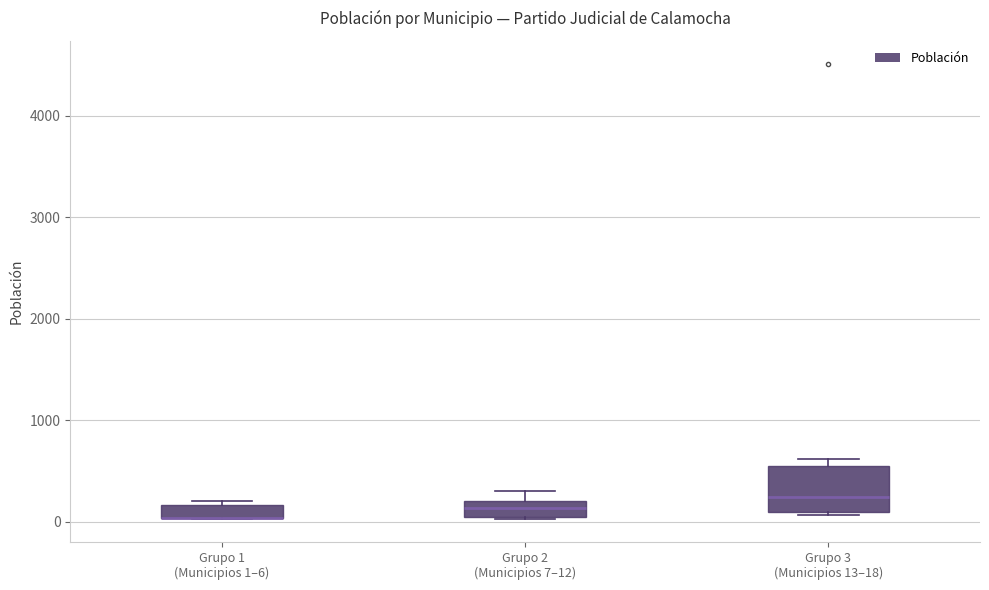

Comparing the boxes themselves (not the whiskers), which one is the tallest?

Grupo 3 (Municipios 13–18)